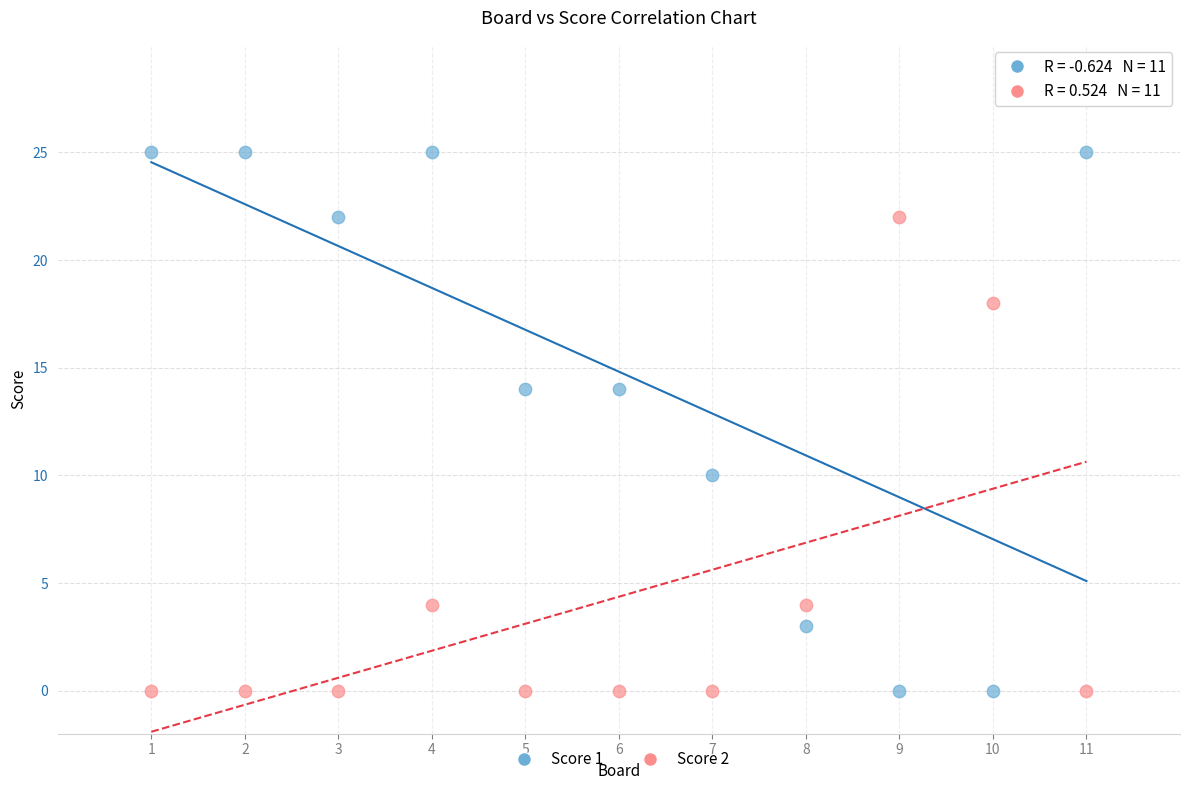

What are all the series names shown in the legend?

Score 1, Score 2